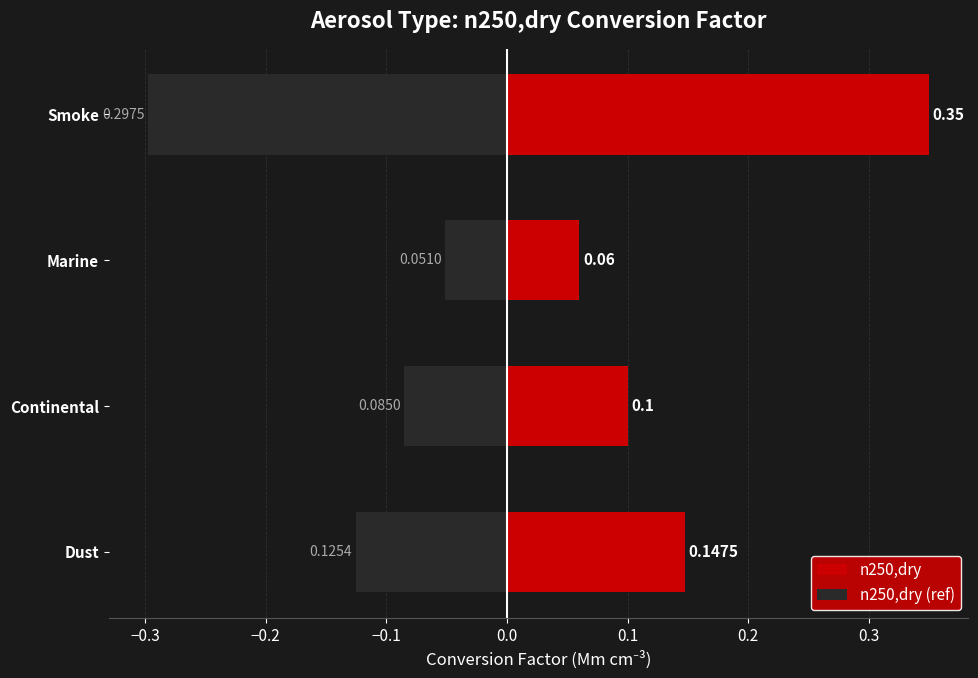

What is the value of the n250,dry bar at the 2nd from the left?

0.1